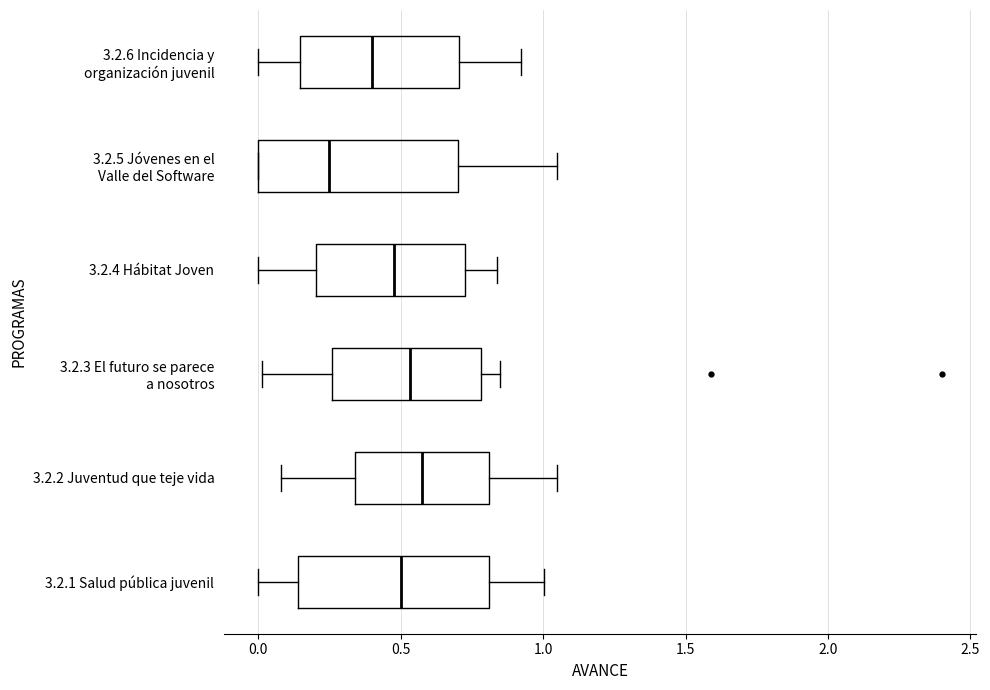

Reading bottom to top, read every box against the x-axis: the position of its median line, the range the box covers, and the ends of its whiskers. The values are not printed on the chart, so give them approximately, as read against the axis.

3.2.1 Salud pública juvenil: median 0.50, box 0.15 to 0.80, whiskers 0.00 to 1.00
3.2.2 Juventud que teje vida: median 0.60, box 0.35 to 0.80, whiskers 0.10 to 1.05
3.2.3 El futuro se parece a nosotros: median 0.55, box 0.25 to 0.80, whiskers 0.00 to 0.85
3.2.4 Hábitat Joven: median 0.50, box 0.20 to 0.75, whiskers 0.00 to 0.85
3.2.5 Jóvenes en el Valle del Software: median 0.25, box 0.00 to 0.70, whiskers 0.00 to 1.05
3.2.6 Incidencia y organización juvenil: median 0.40, box 0.15 to 0.70, whiskers 0.00 to 0.90